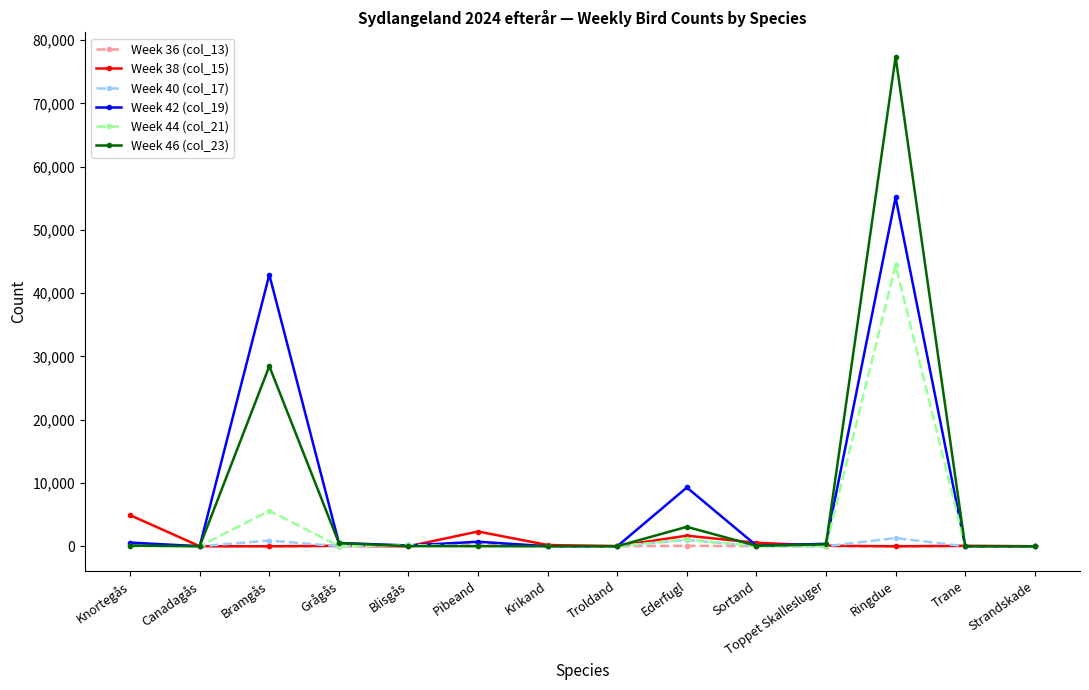

What is the label of the 7th point from the left?

Krikand